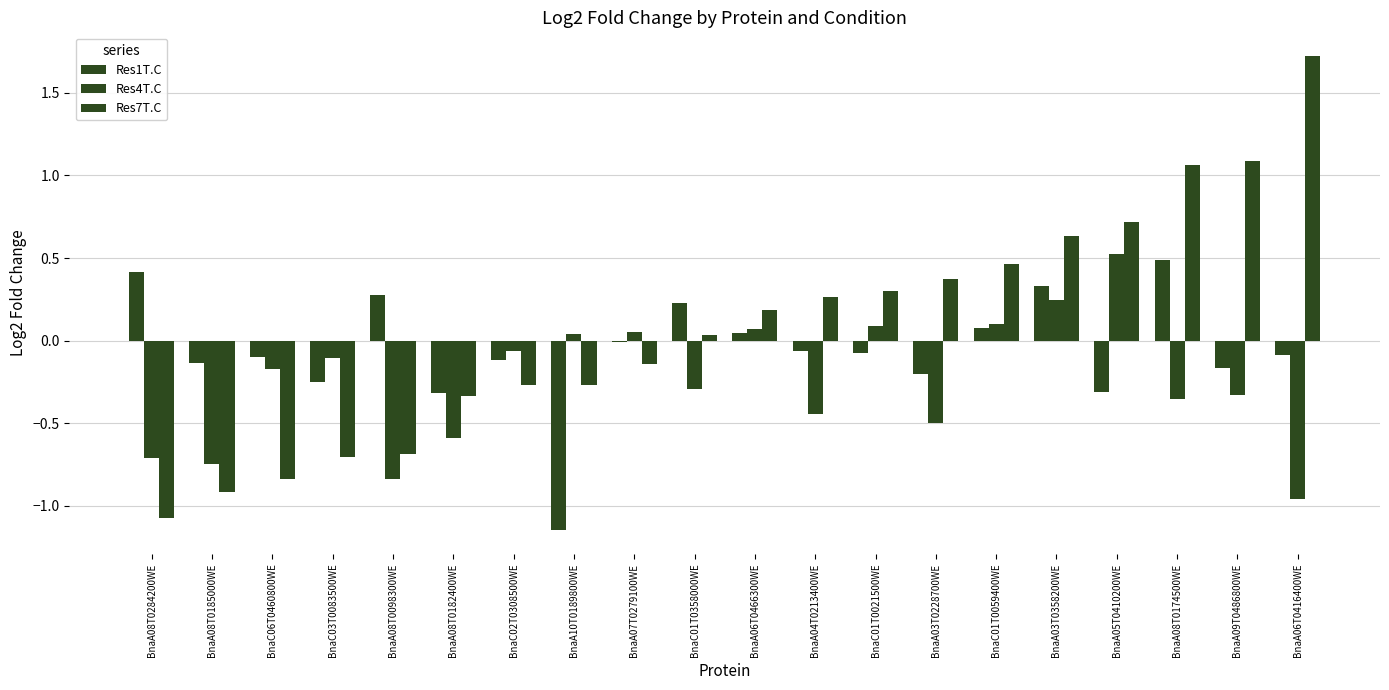

What is the difference between the maximum and minimum values in the Res4T.C series?

1.5